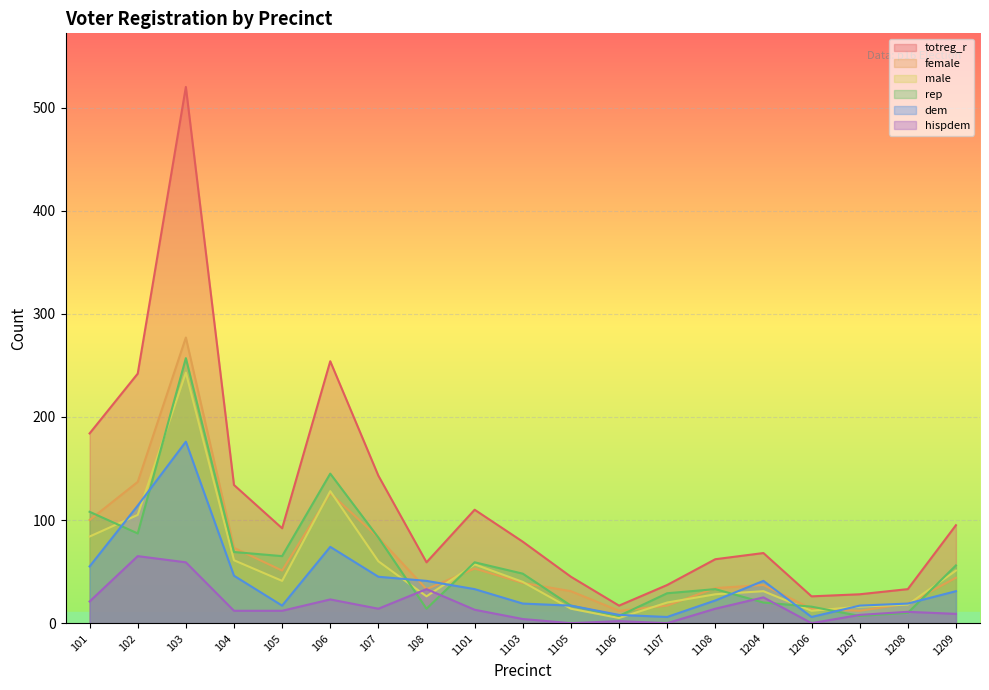

Between 1208 and 103, which is larger?

103